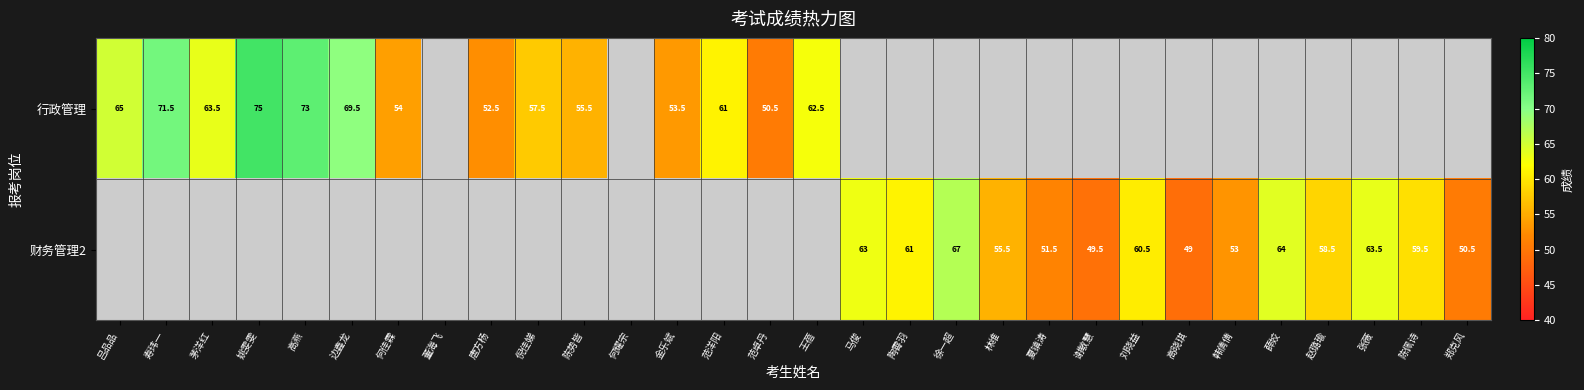

What is the greatest value displayed?

75.0